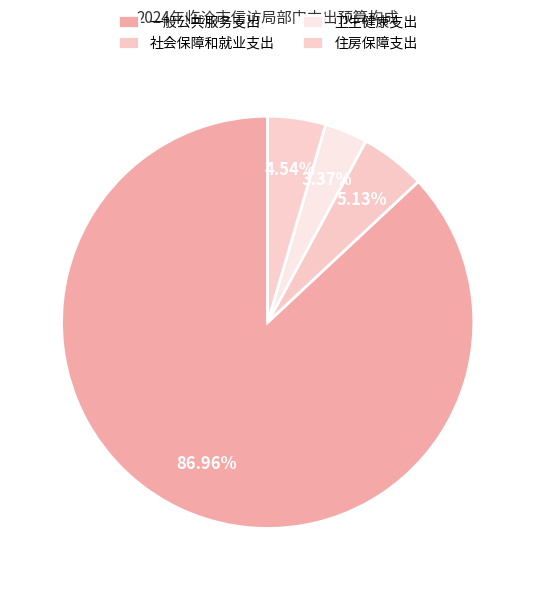

What is the change in value from 社会保障和就业支出 to 住房保障支出?

-34489.2